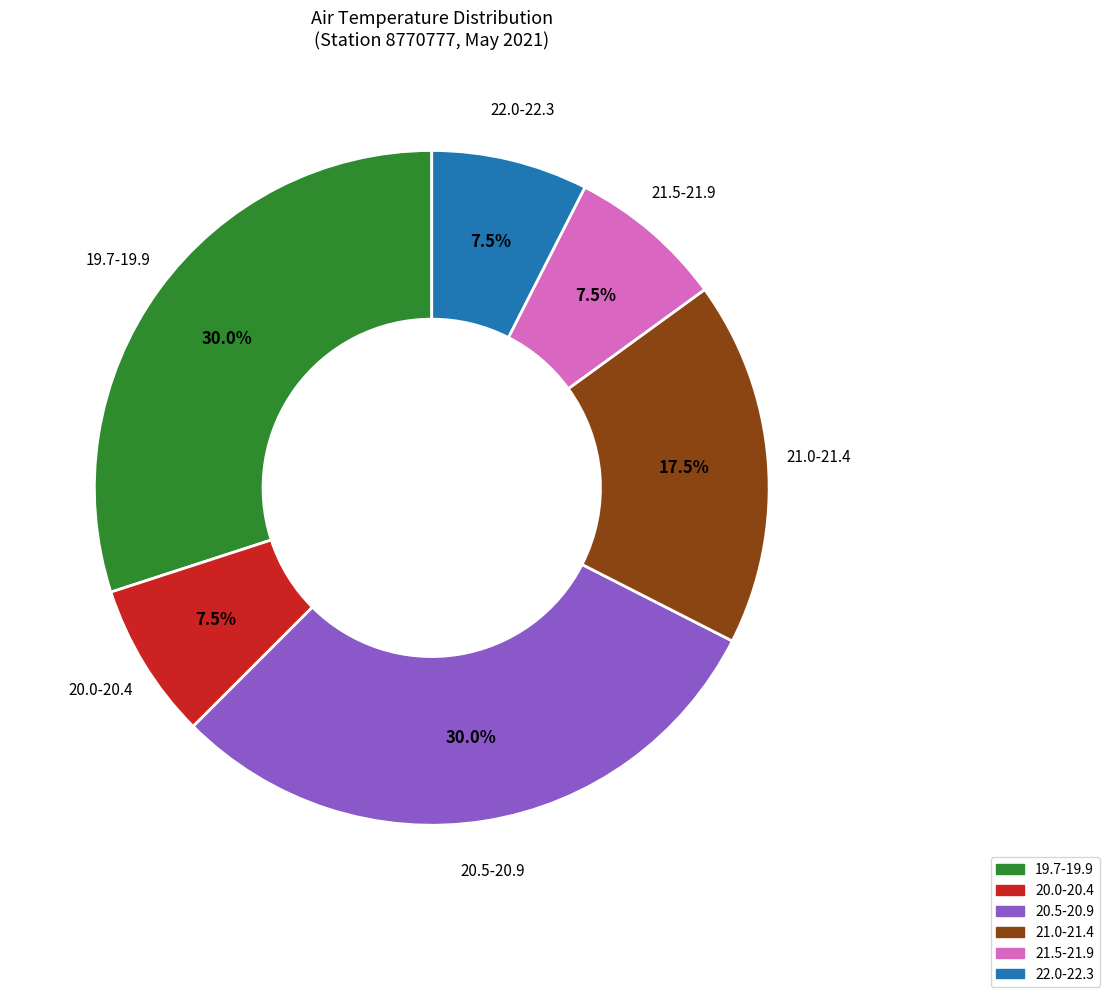

How much of the chart is everything except 19.7-19.9?

70.0%